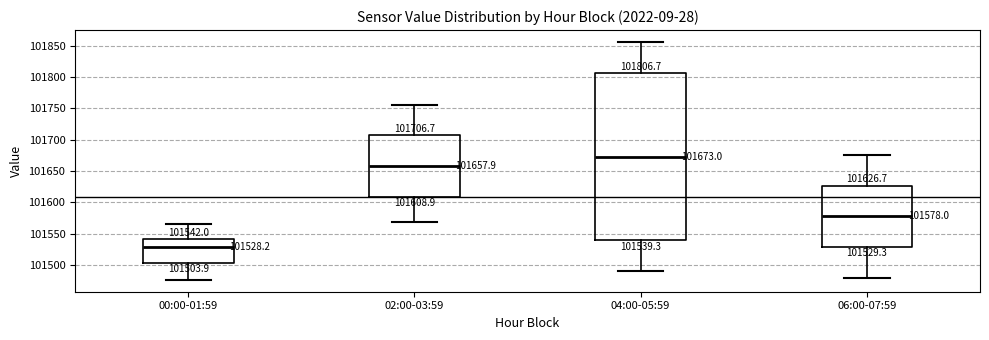

Which box is the tallest, from its lower edge to its upper edge?

04:00-05:59